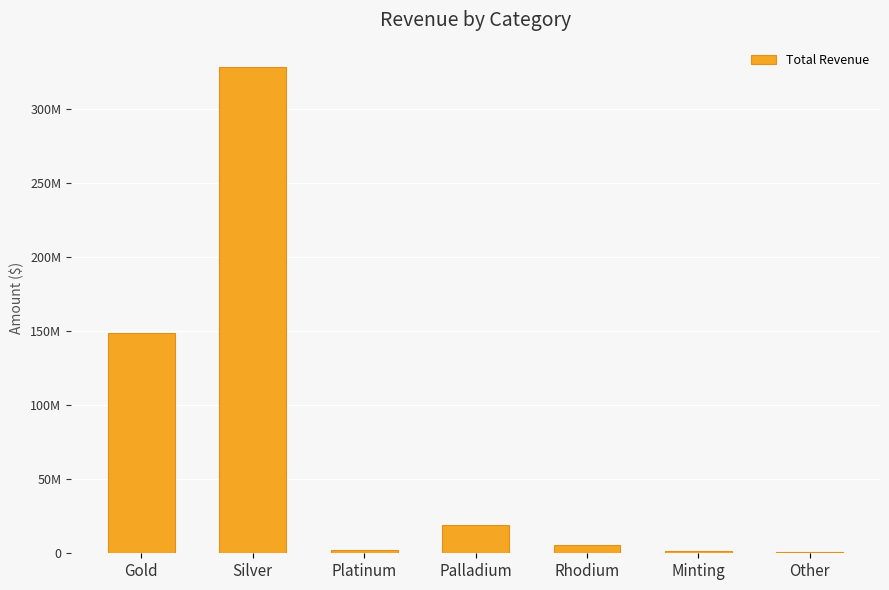

What is the sum of all values?

506949843.3